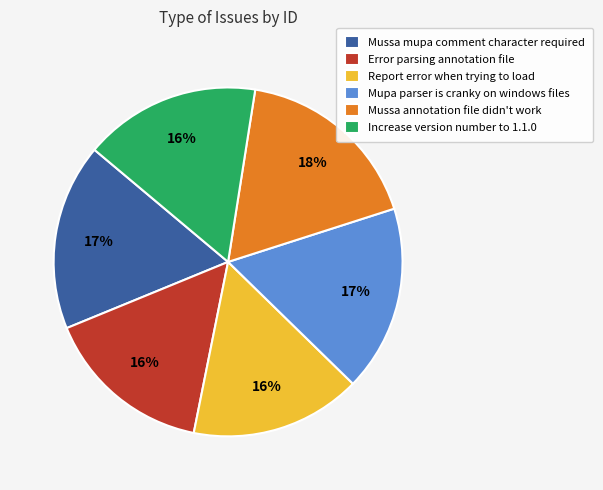

Is there any slice that represents more than half of the pie?

No